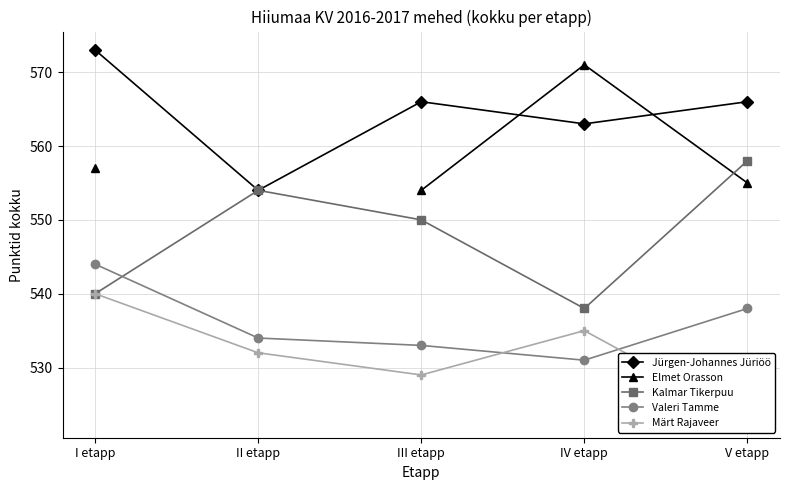

Where does the Märt Rajaveer series first go above 532?

I etapp